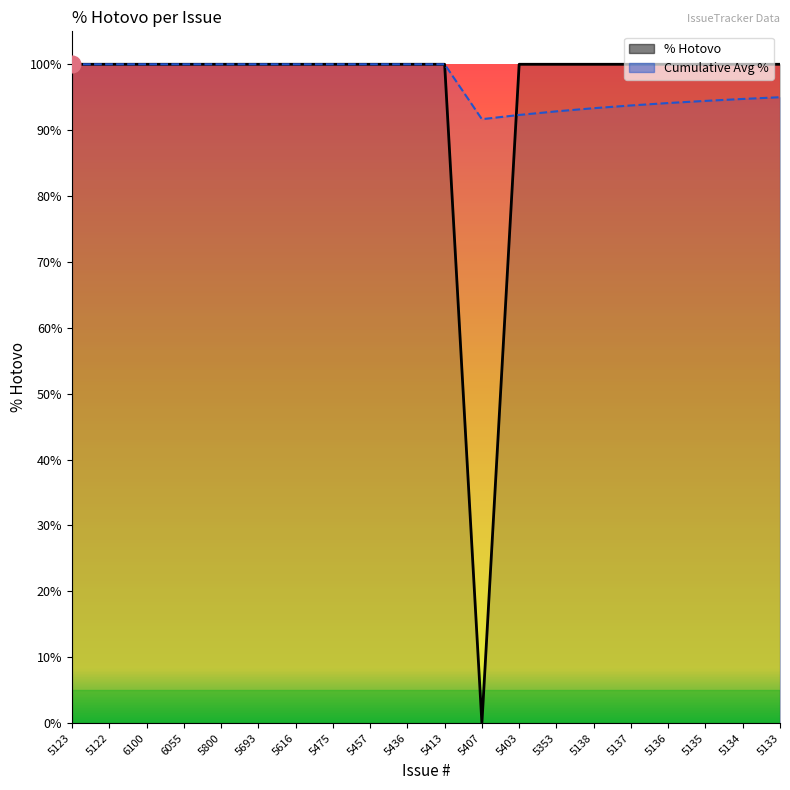

True or false: Cumulative Avg % has a value of 125.2 at 5135.

False